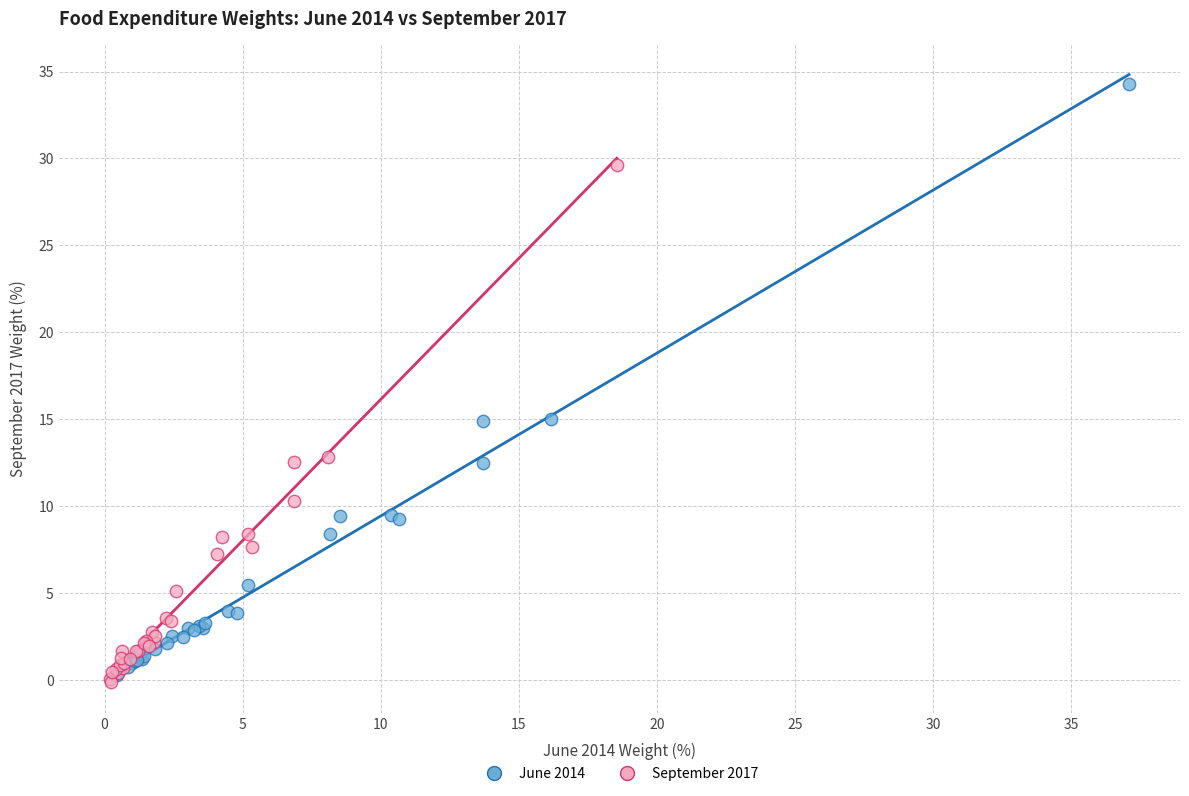

What are all the series names shown in the legend?

June 2014, September 2017